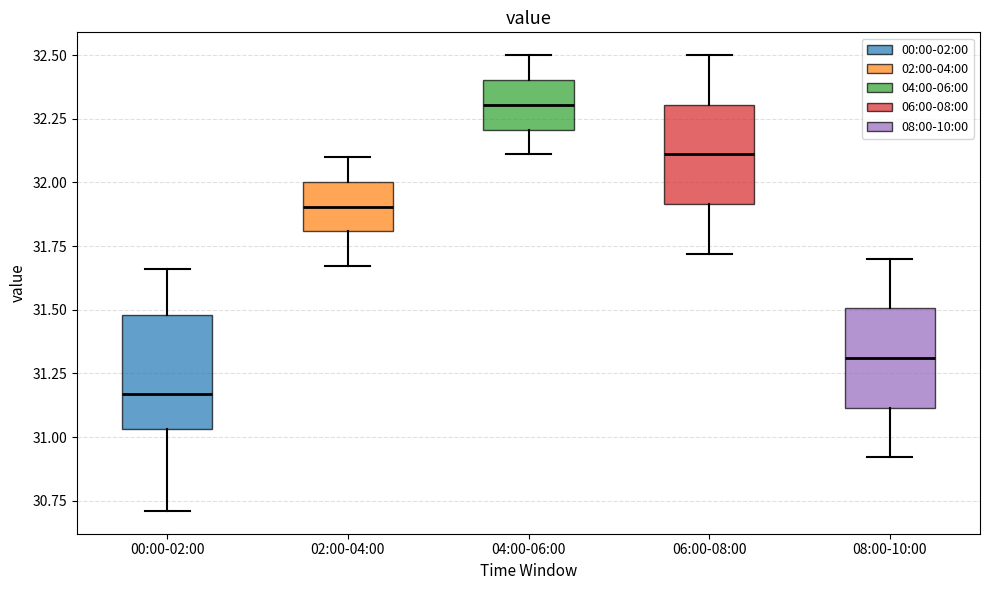

Where is the upper edge of the box for 06:00-08:00 on the y-axis? The values are not printed on the chart, so give them approximately, as read against the axis.

32.30